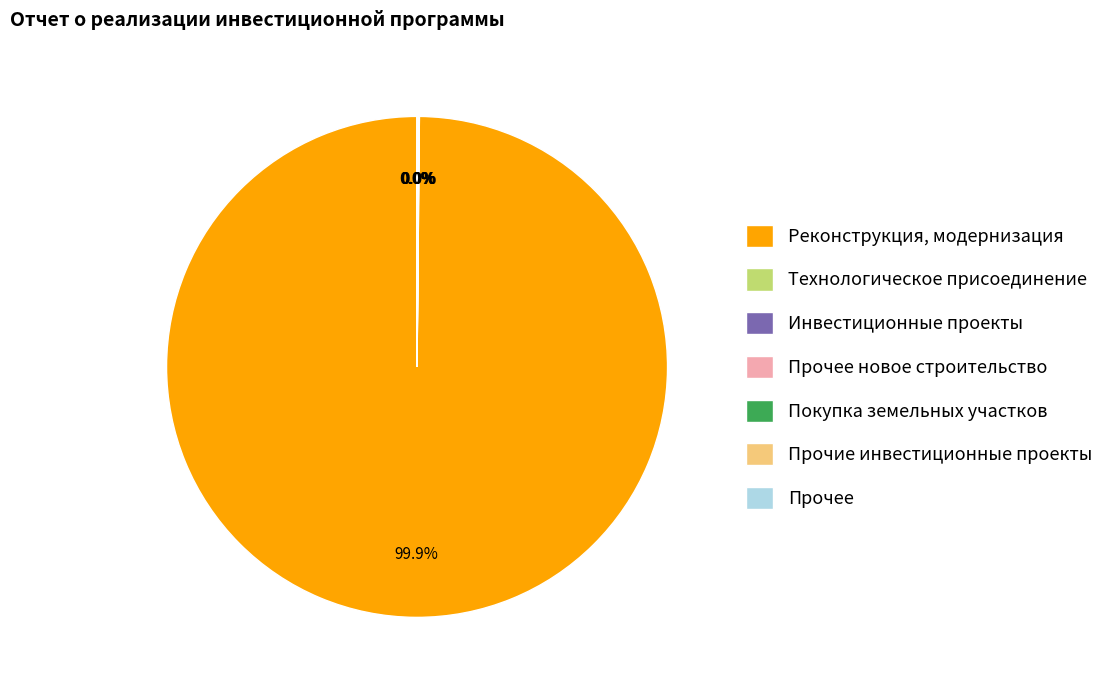

Is there any slice that represents more than half of the pie?

Yes